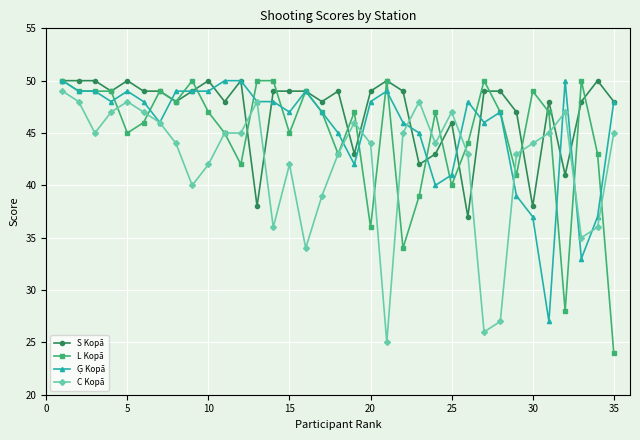

What is the maximum value shown in the chart?

50